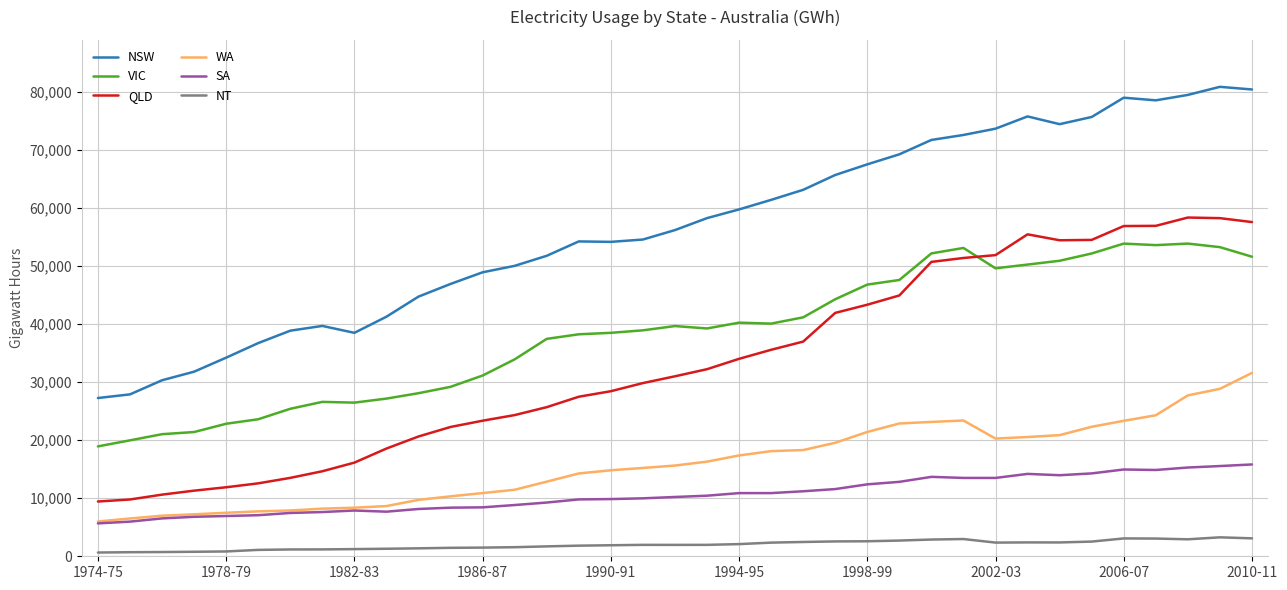

Does the chart display data point markers on the line(s)?

No